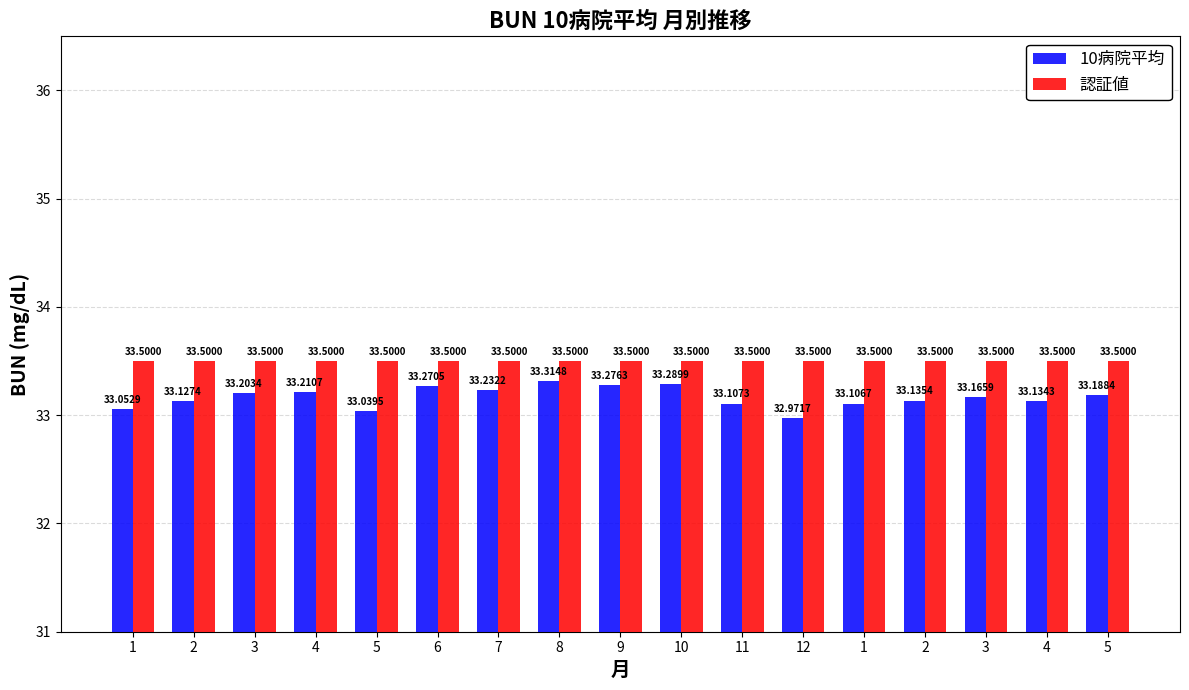

Reading left to right, transcribe all the data shown in this chart.

10病院平均: 1=33.1	2=33.1	3=33.2	4=33.2	5=33.0	6=33.3	7=33.2	8=33.3	9=33.3	10=33.3	11=33.1	12=33.0	1=33.1	2=33.1	3=33.2	4=33.1	5=33.2
認証値: 1=33.5	2=33.5	3=33.5	4=33.5	5=33.5	6=33.5	7=33.5	8=33.5	9=33.5	10=33.5	11=33.5	12=33.5	1=33.5	2=33.5	3=33.5	4=33.5	5=33.5